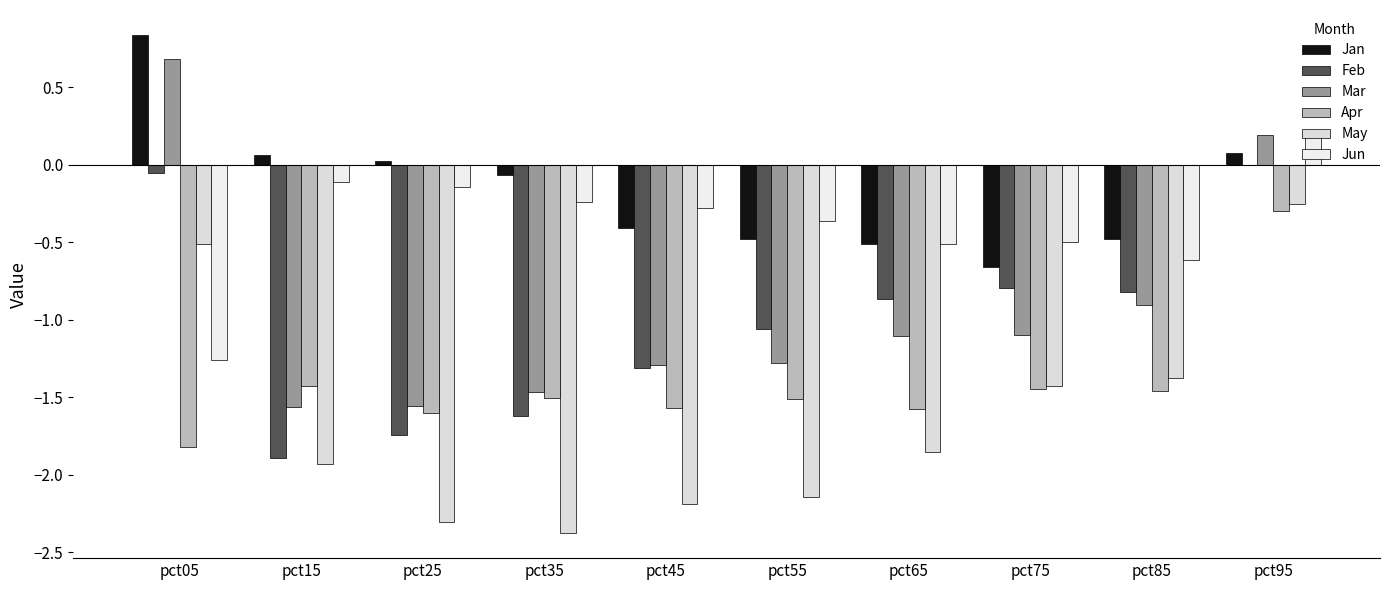

True or false: Feb has a value of -0.1 at pct05.

False